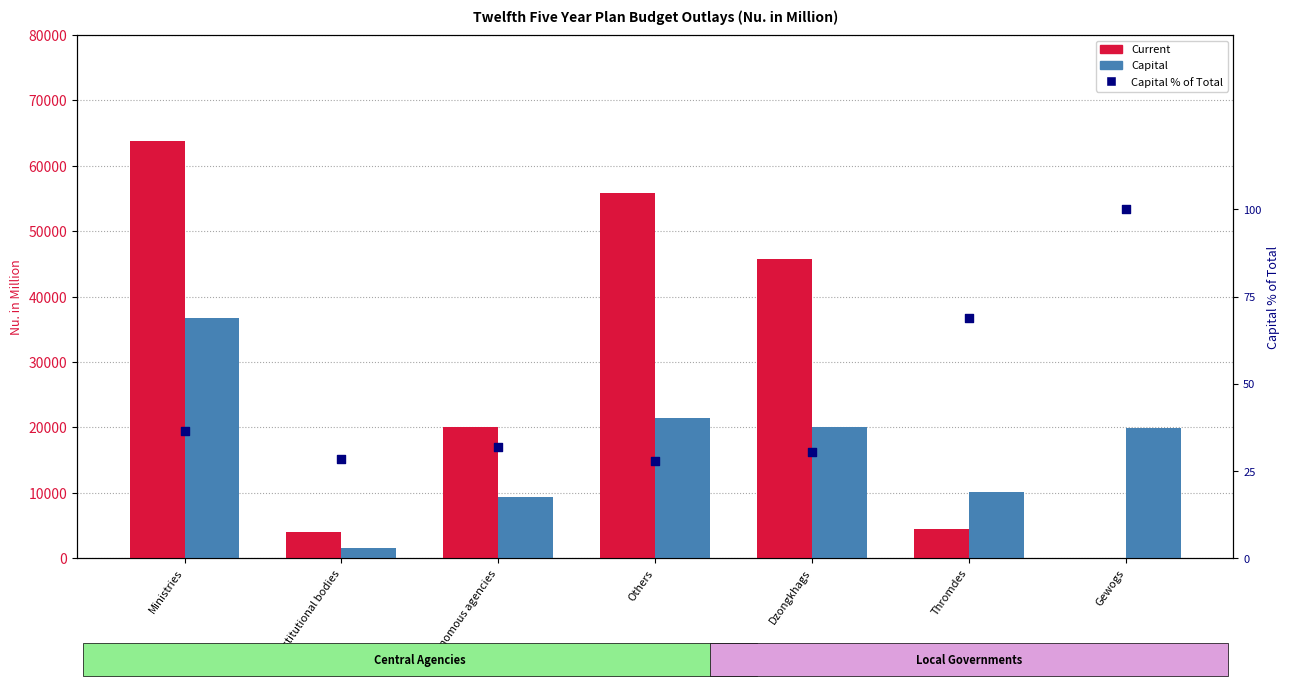

What are all the series names shown in the legend?

Current, Capital, Capital % of Total